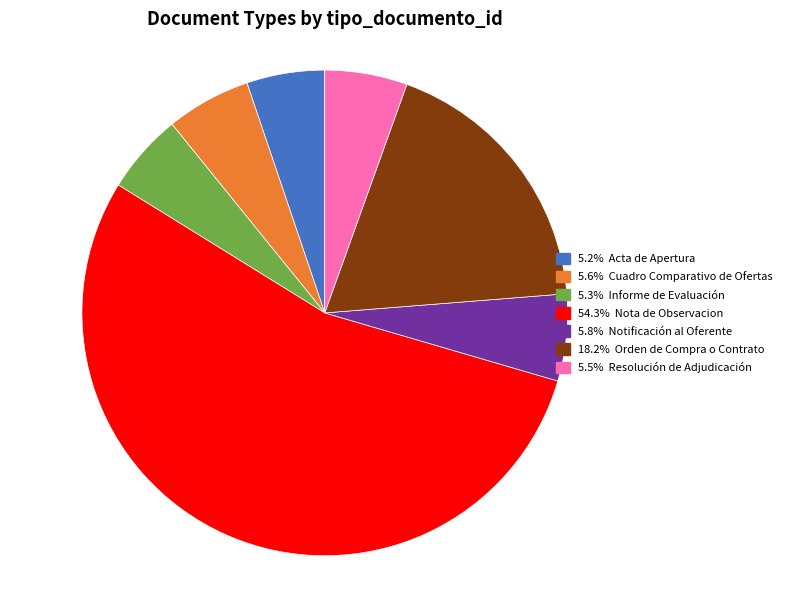

Count the number of slices in the pie.

7